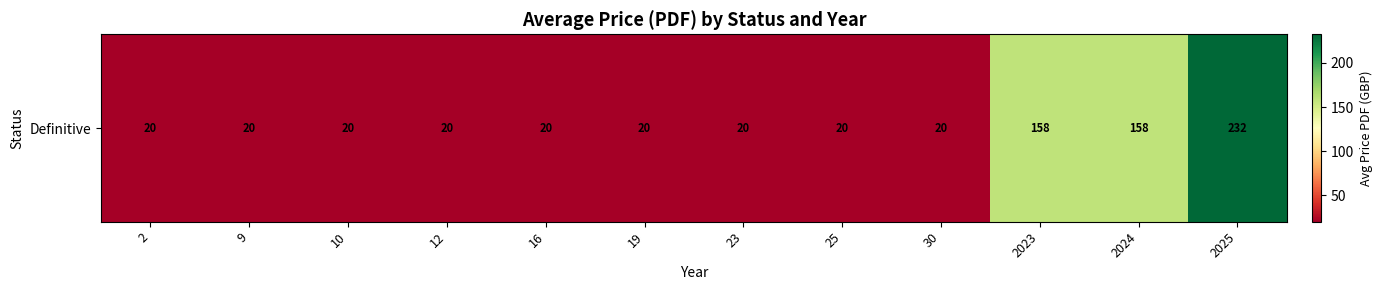

Rank the categories by value from highest to lowest.

2025, 2023, 2024, 2, 9, 10, 12, 16, 19, 23, 25, 30